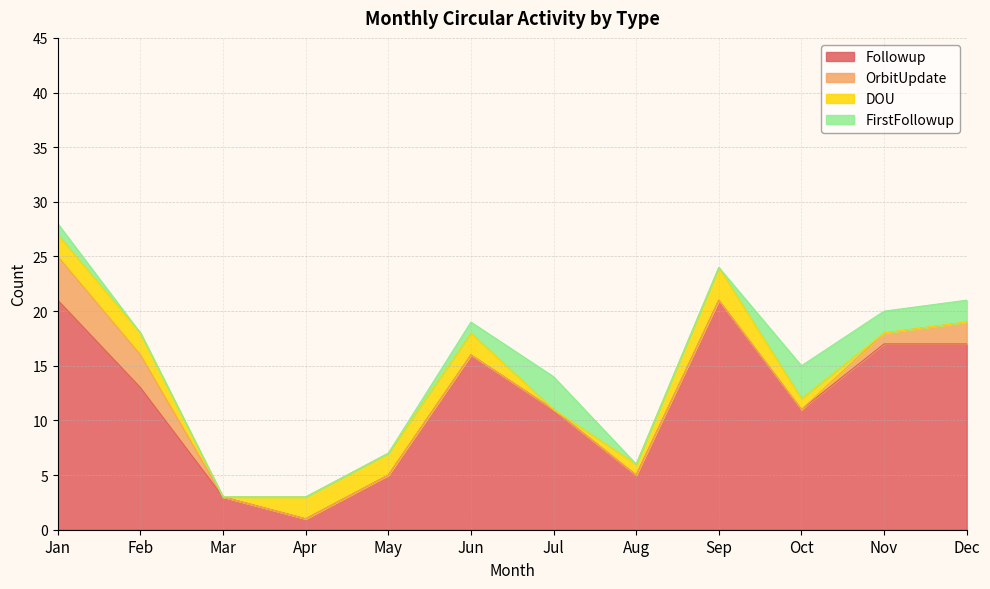

What is the difference between the second highest and minimum values in the Followup series?

20